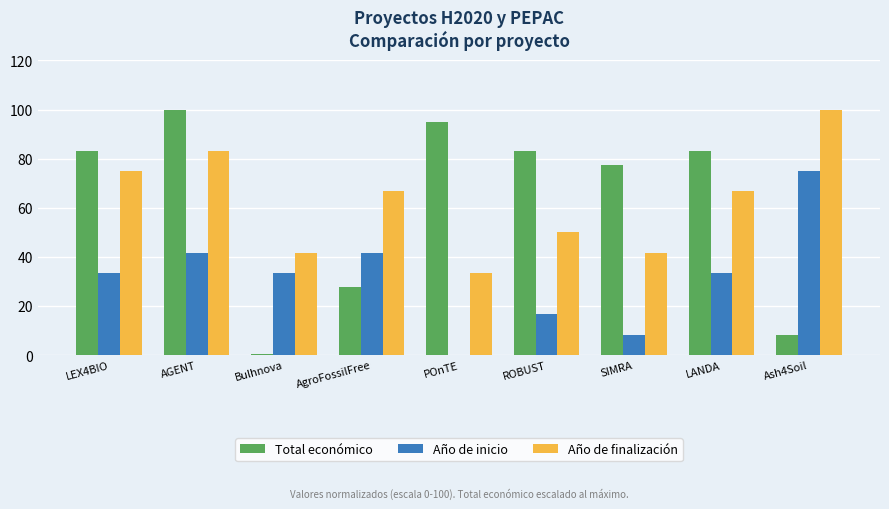

The Total económico series shows 113.0 at LANDA. True or false?

False